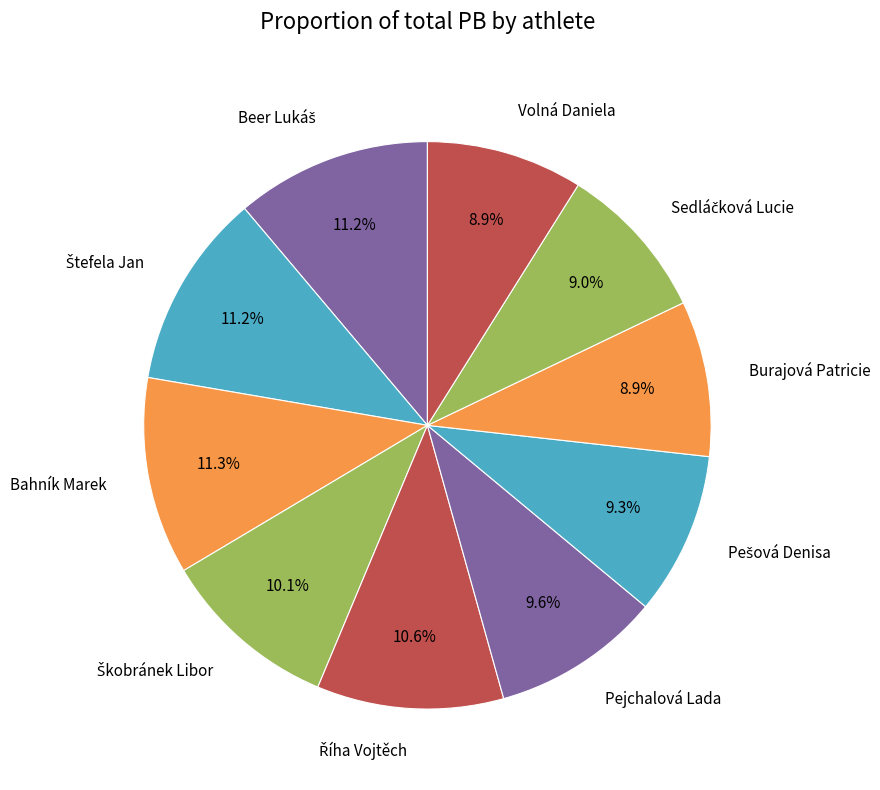

How much of the chart is everything except Burajová Patricie?

91.1%